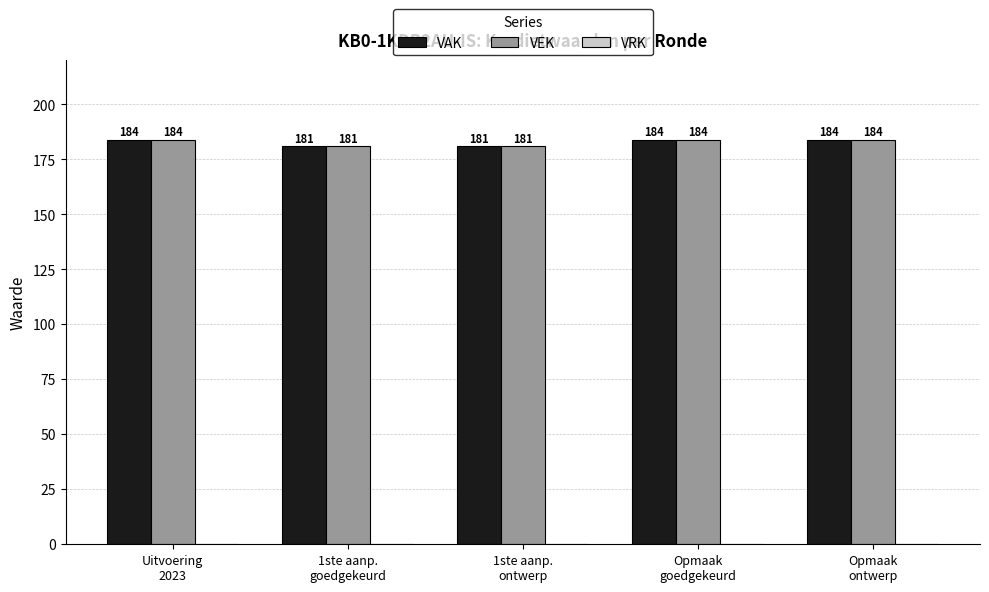

What is the label of the 1st bar from the left?

Uitvoering
2023